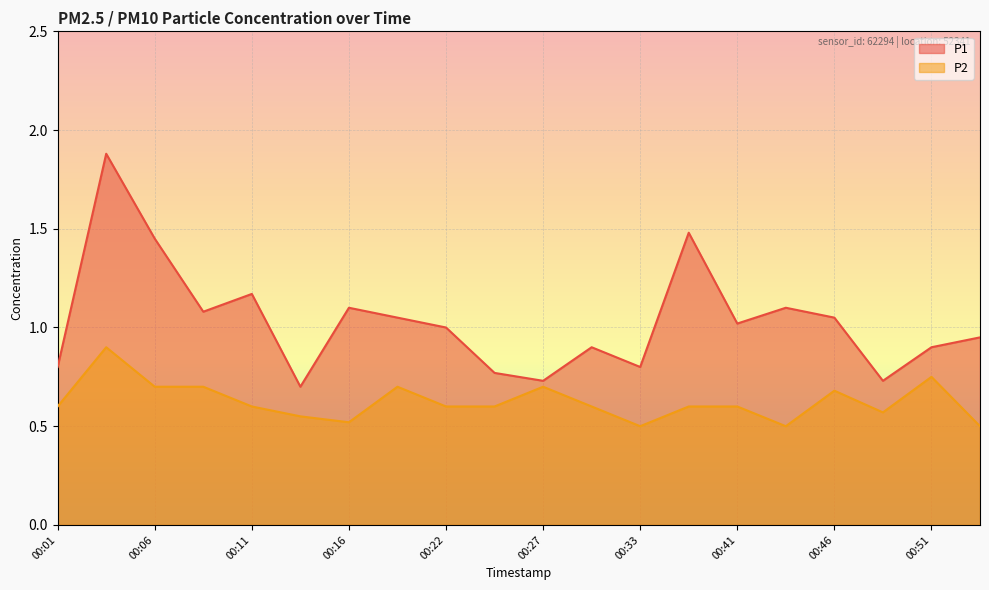

What is the sum of all P2 values?

12.5